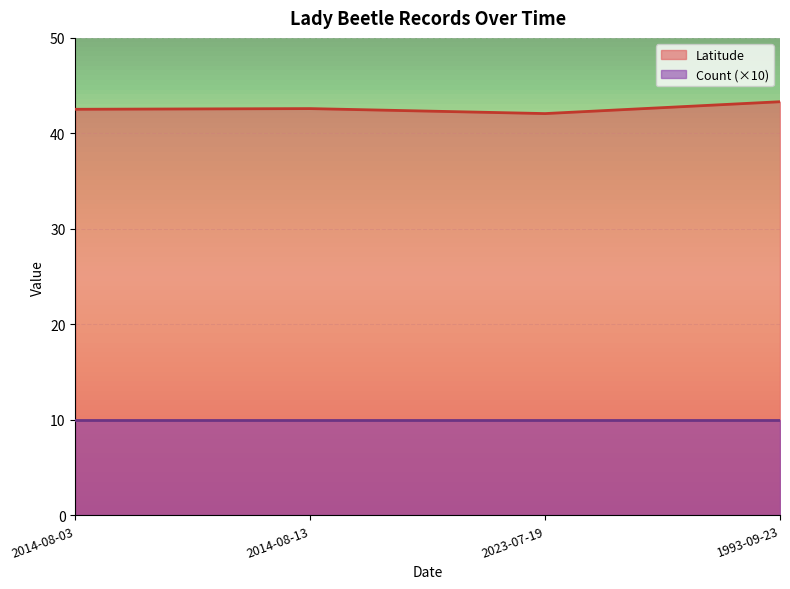

Reading left to right, extract all data points from this chart.

42.5	42.6	42.1	43.3